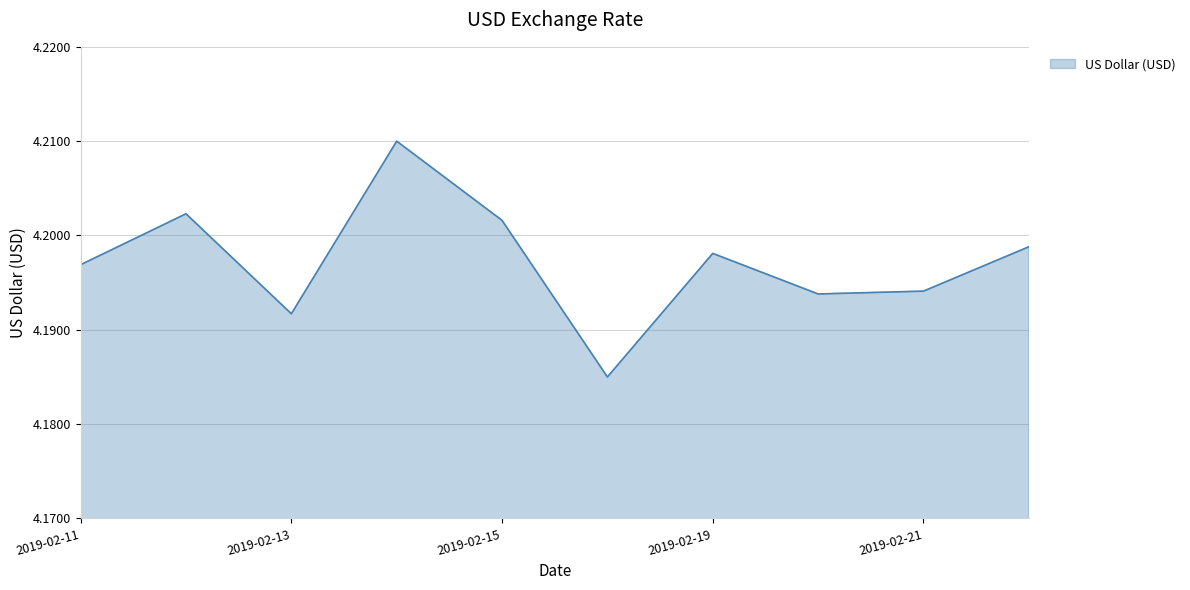

How many series are shown in this chart?

1